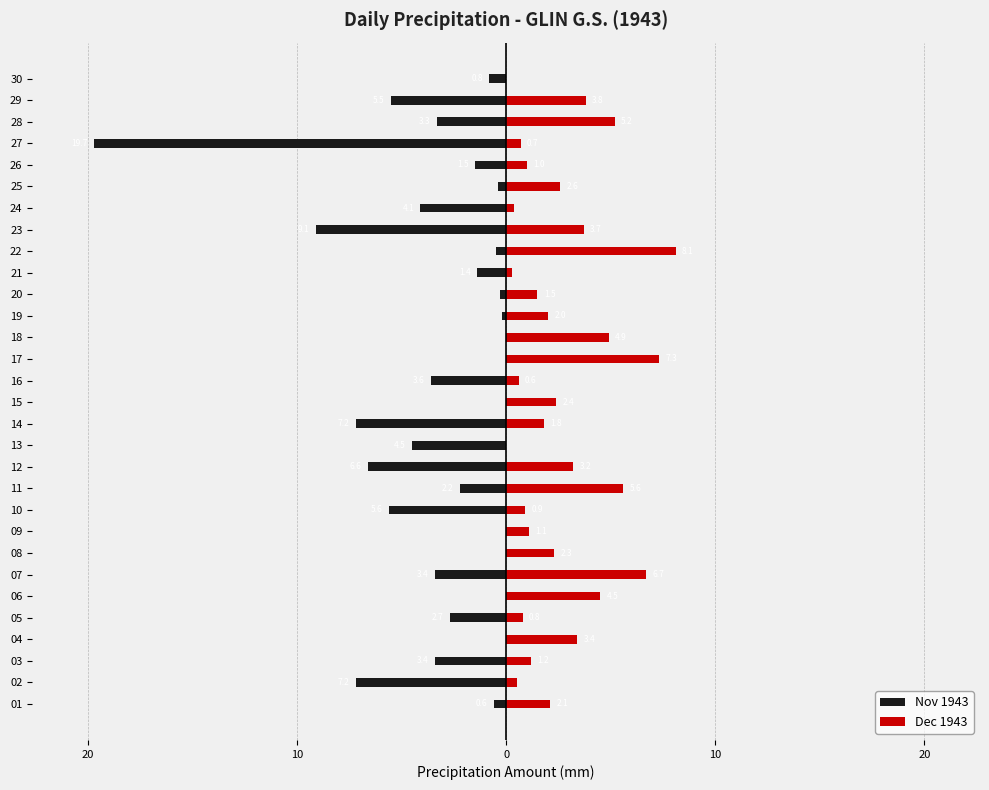

At 12, list the series in order from largest to smallest.

Dec 1943, Nov 1943